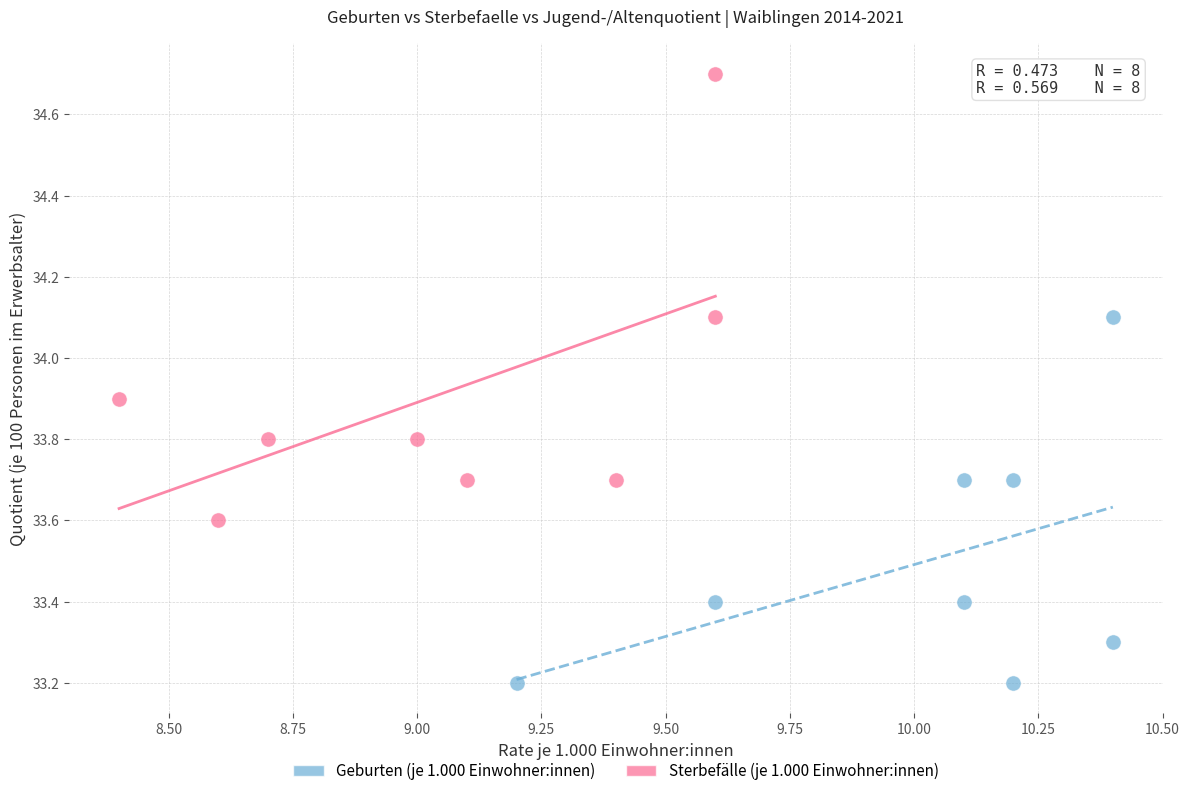

What are all the series names shown in the legend?

Geburten (je 1.000 Einwohner:innen), Sterbefälle (je 1.000 Einwohner:innen)